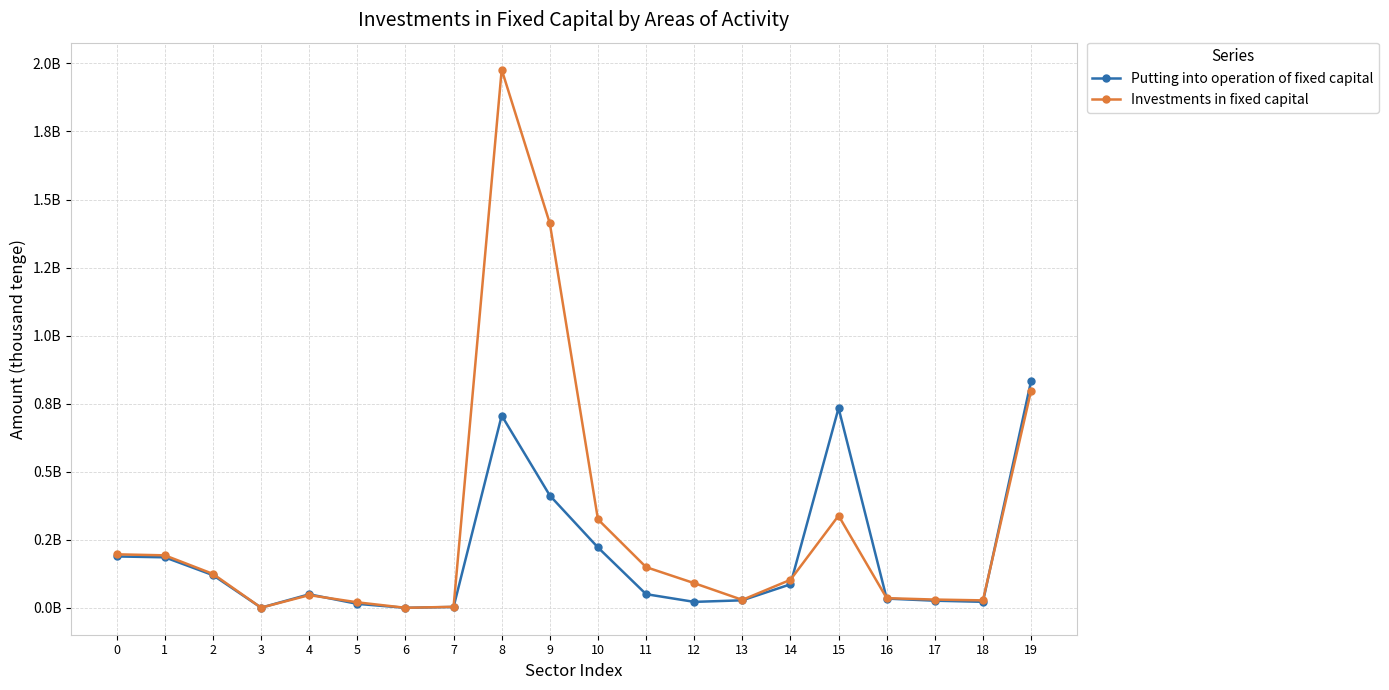

The value of Putting into operation of fixed capital at 17 is 26148696. True or false?

True